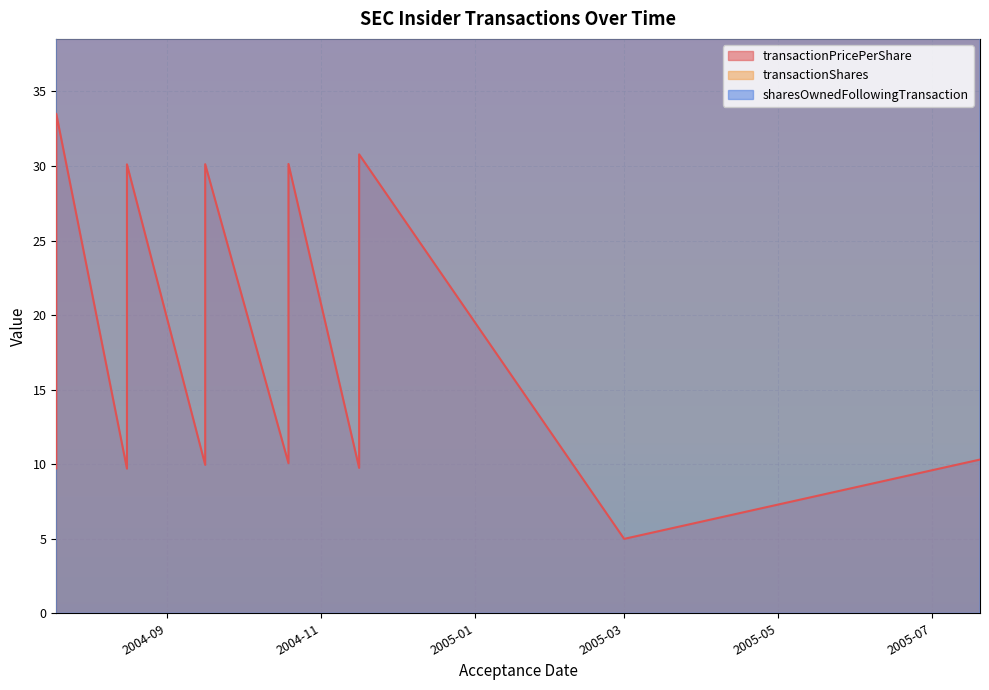

True or false: sharesOwnedFollowingTransaction has more than 0 interior local peaks.

False